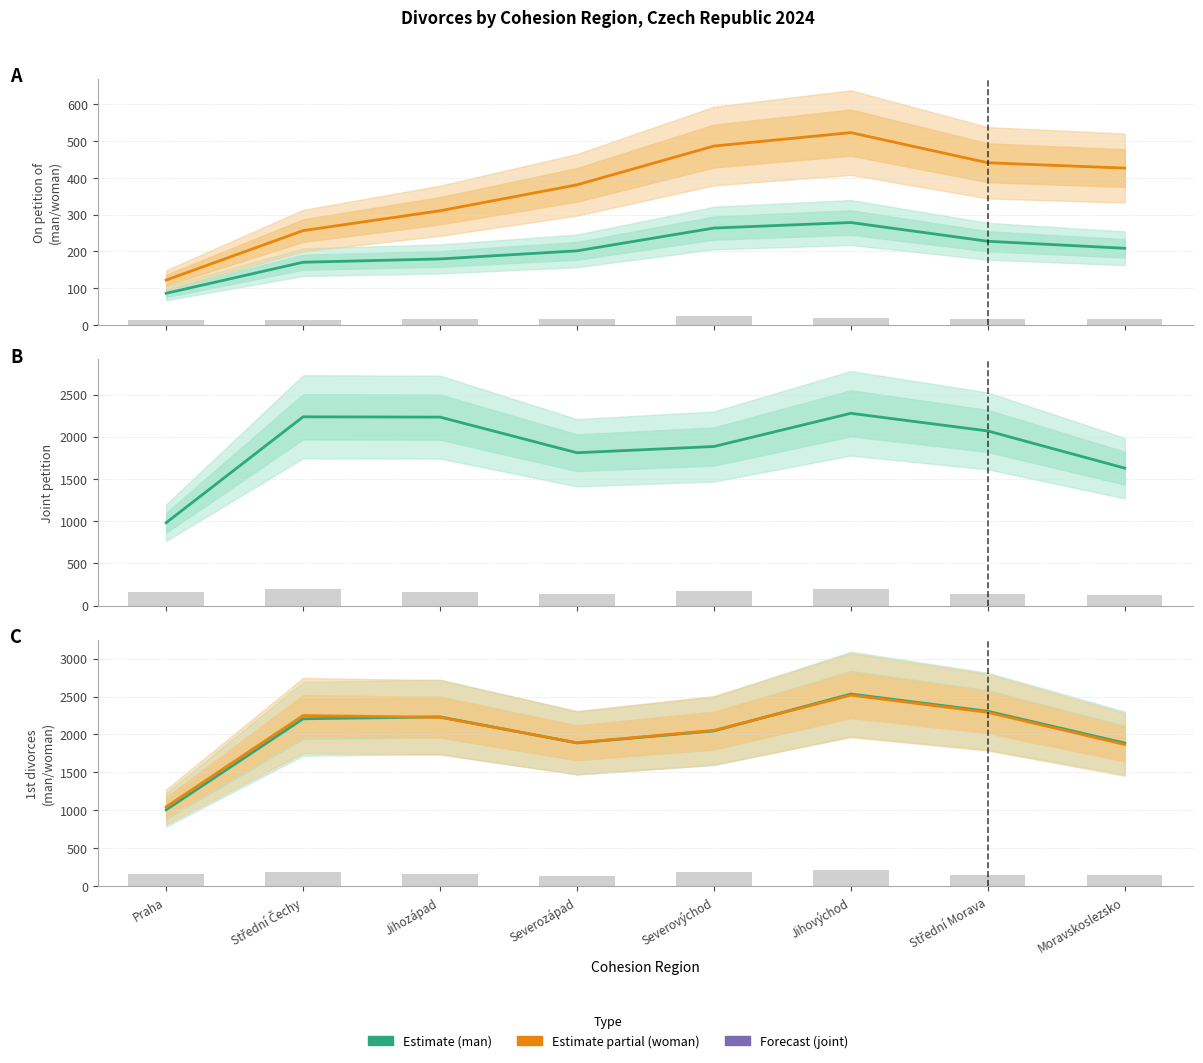

Reading left to right, extract all data points from this chart.

Na návrh muže (man): Praha=86.0	Střední Čechy=170.5	Jihozápad=179.5	Severozápad=201.5	Severovýchod=263.5	Jihovýchod=278.5	Střední Morava=227.5	Moravskoslezsko=208.5
Na návrh ženy (woman): Praha=122.0	Střední Čechy=256.5	Jihozápad=310.5	Severozápad=381.0	Severovýchod=486.5	Jihovýchod=523.0	Střední Morava=441.0	Moravskoslezsko=426.5
Společný (joint petition): Praha=982.0	Střední Čechy=2236.0	Jihozápad=2232.5	Severozápad=1810.5	Severovýchod=1884.5	Jihovýchod=2277.5	Střední Morava=2068.5	Moravskoslezsko=1628.0
1st divorces muže: Praha=1007.5	Střední Čechy=2206.5	Jihozápad=2231.5	Severozápad=1888.5	Severovýchod=2047.0	Jihovýchod=2533.0	Střední Morava=2305.5	Moravskoslezsko=1887.0
1st divorces ženy: Praha=1046.0	Střední Čechy=2249.0	Jihozápad=2226.5	Severozápad=1891.5	Severovýchod=2054.0	Jihovýchod=2518.0	Střední Morava=2291.5	Moravskoslezsko=1868.0